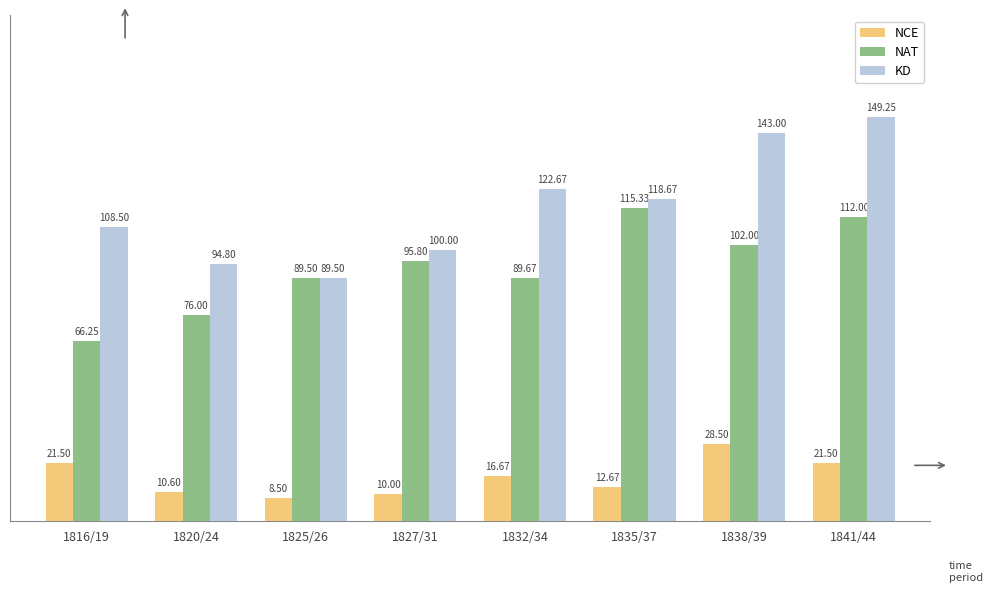

What is the difference between the second highest and second lowest values in the KD series?

48.2